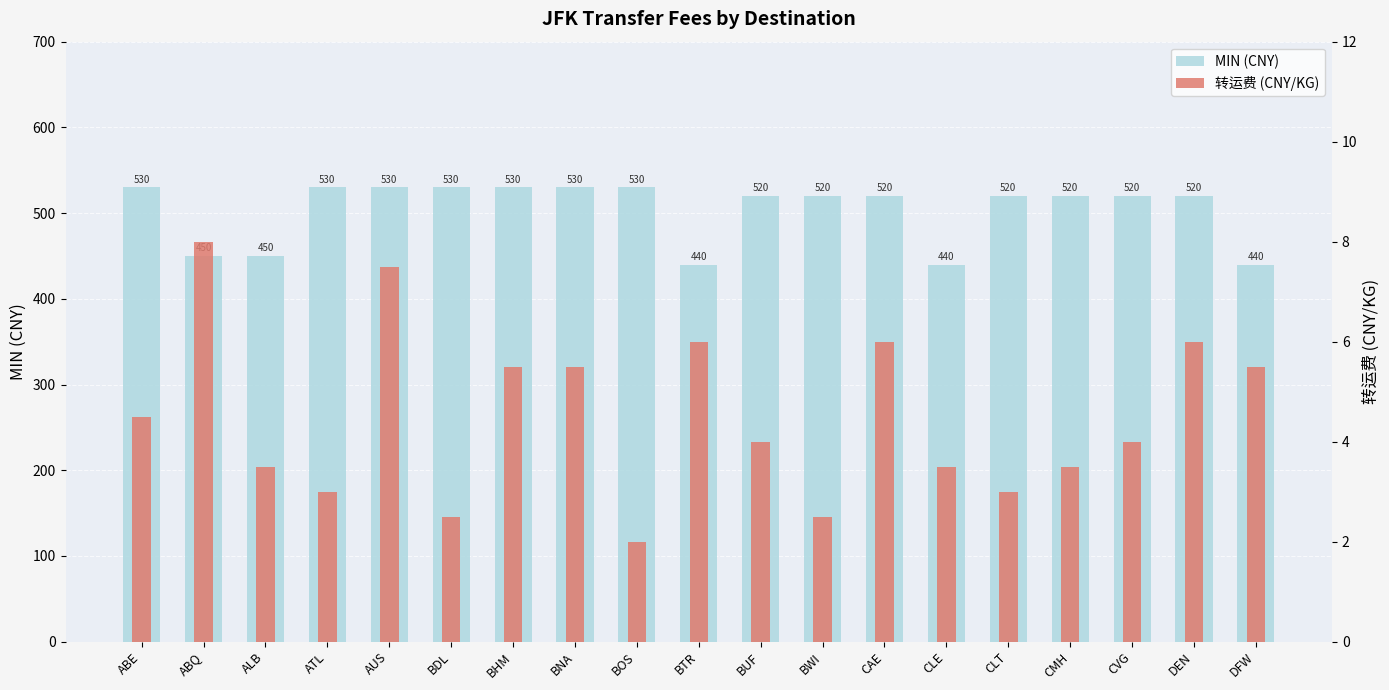

True or false: MIN (CNY) has a value of 440.0 at BTR.

True